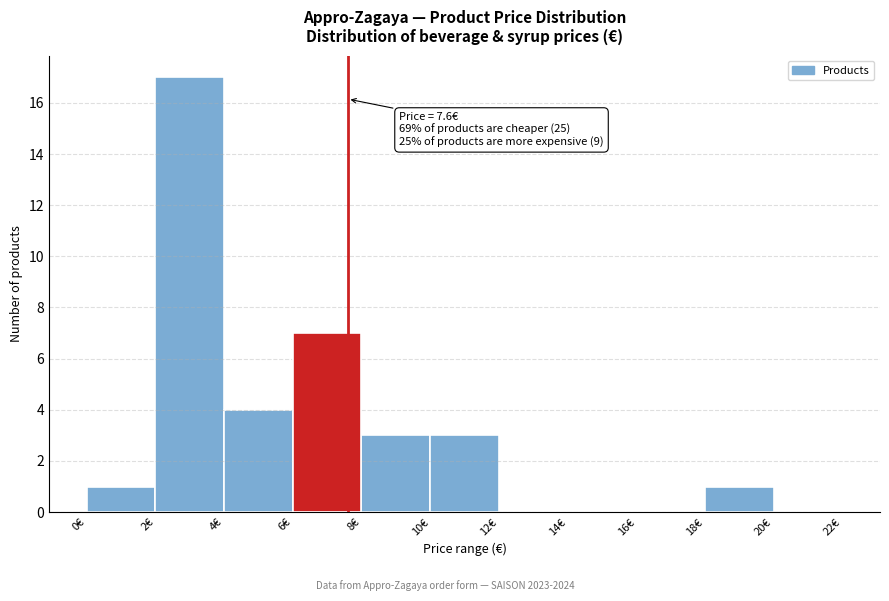

Which range on the x-axis has the tallest bar?

2 to 4